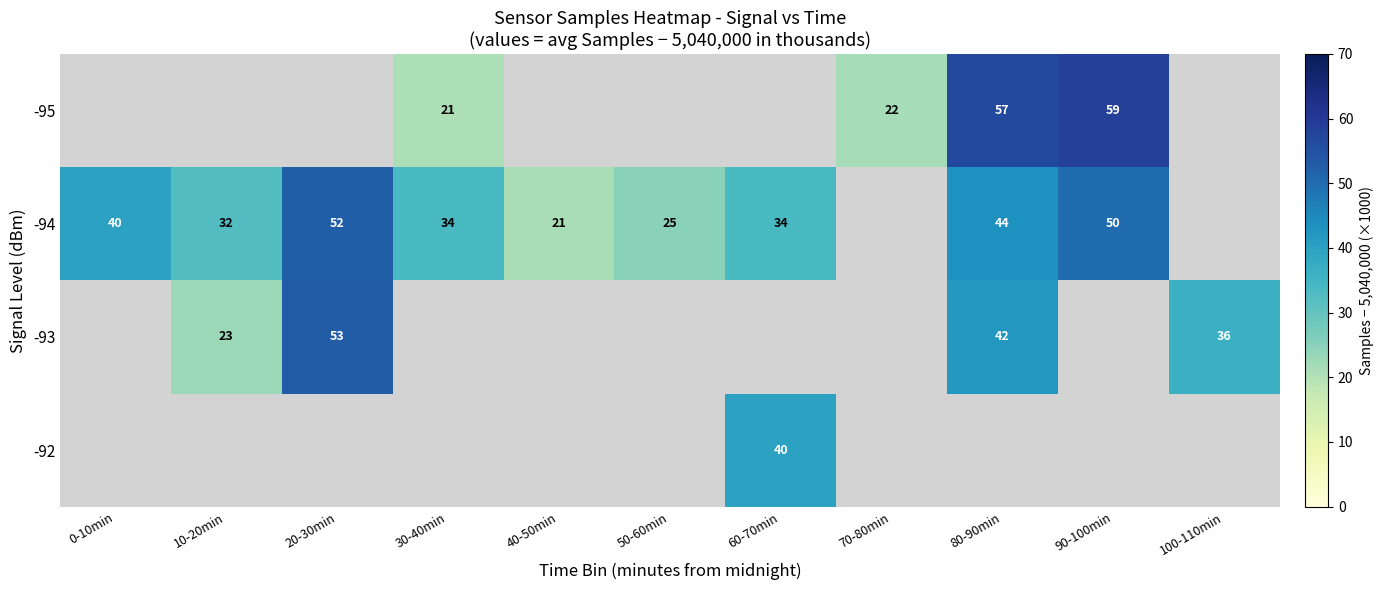

At which category does the chart reach its minimum across all series?

30-40min